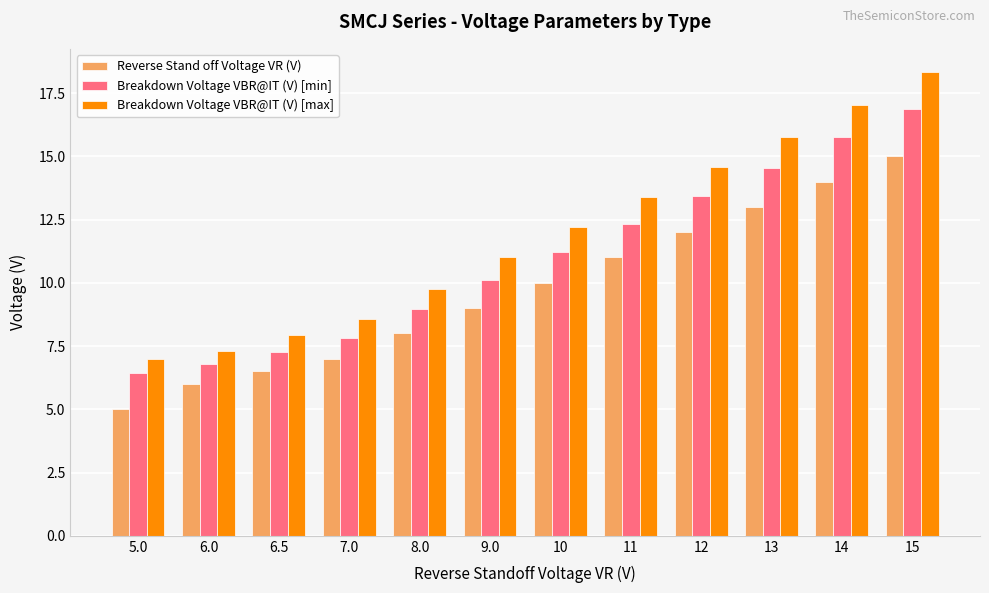

At which label does Breakdown Voltage VBR@IT (V) [min] reach its peak?

15